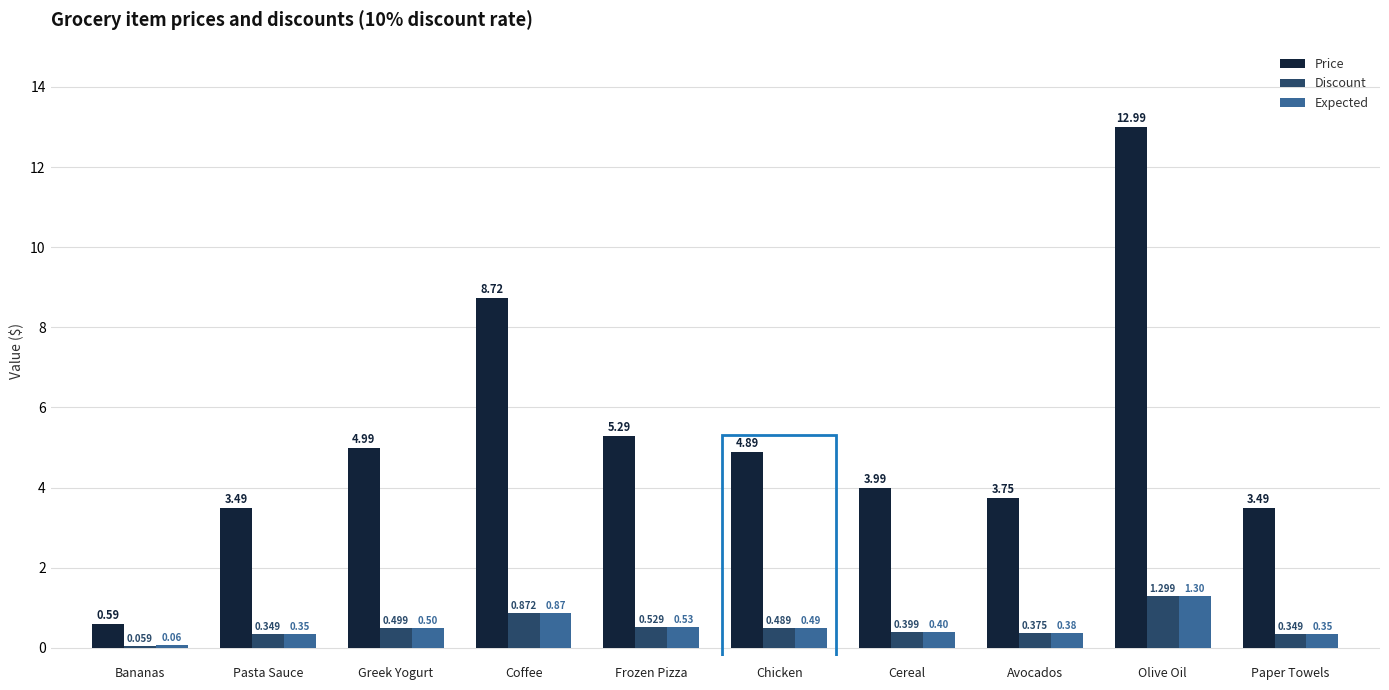

Rank the series at Paper Towels from lowest to highest value.

Discount, Expected, Price